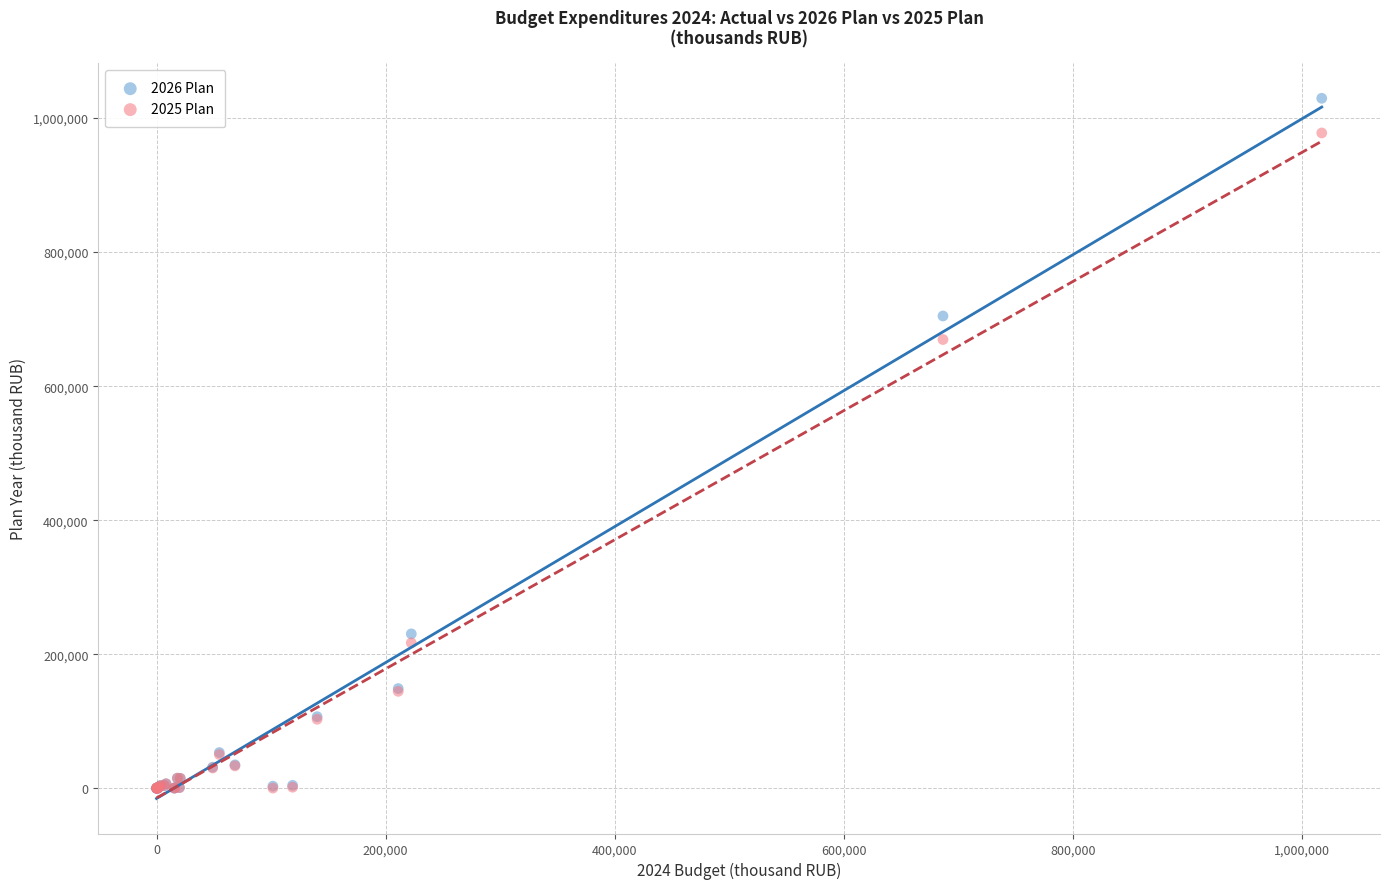

Across all series, what Y value is closest to 514786?

669577.2